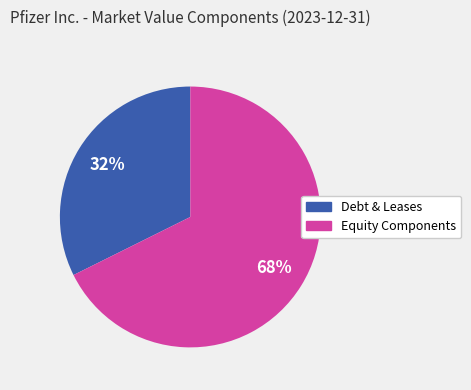

To the nearest percent, what is the average slice percentage?

50%